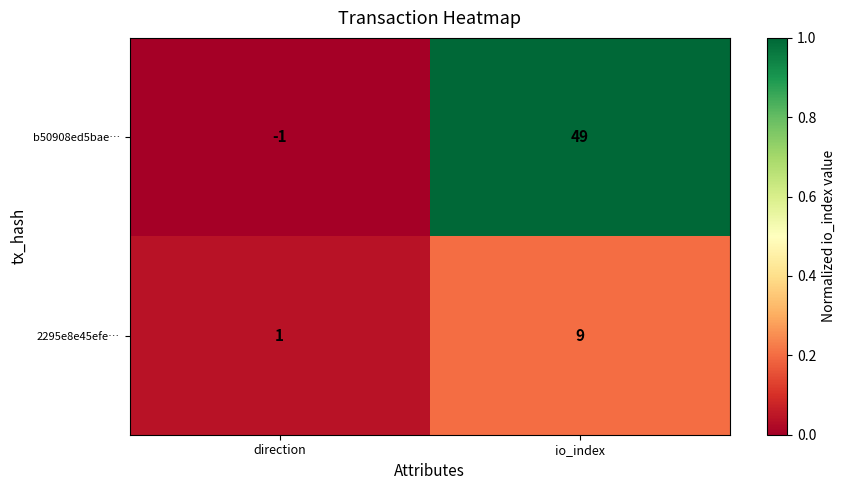

Reading left to right, list all the values displayed in this chart.

b50908ed5bae…: direction=-1	io_index=49
2295e8e45efe…: direction=1	io_index=9